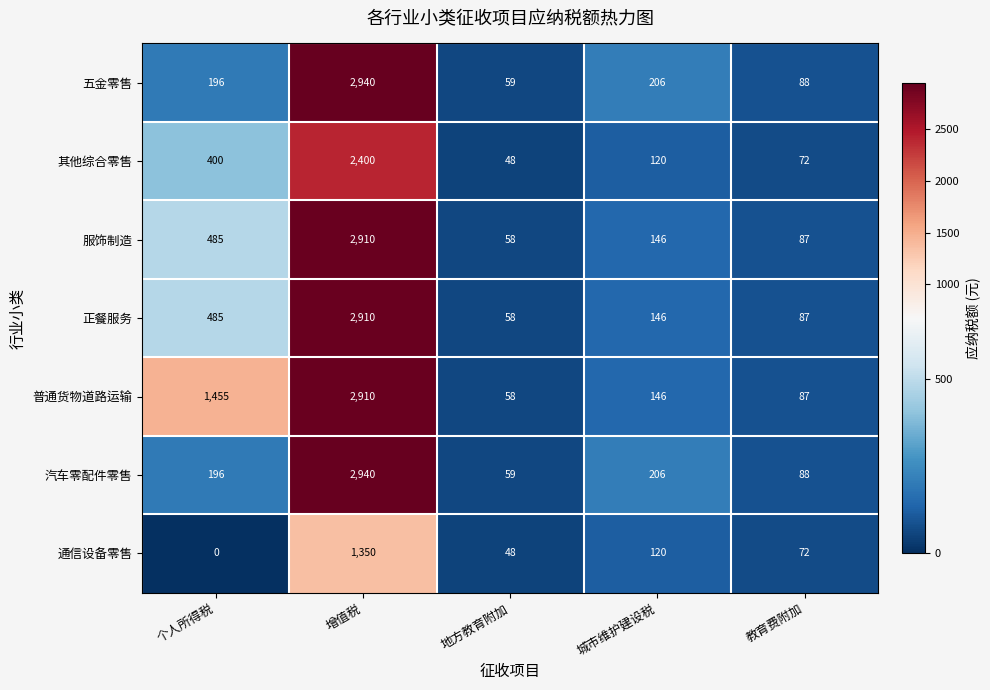

At which category is the sum across all series the highest?

增值税